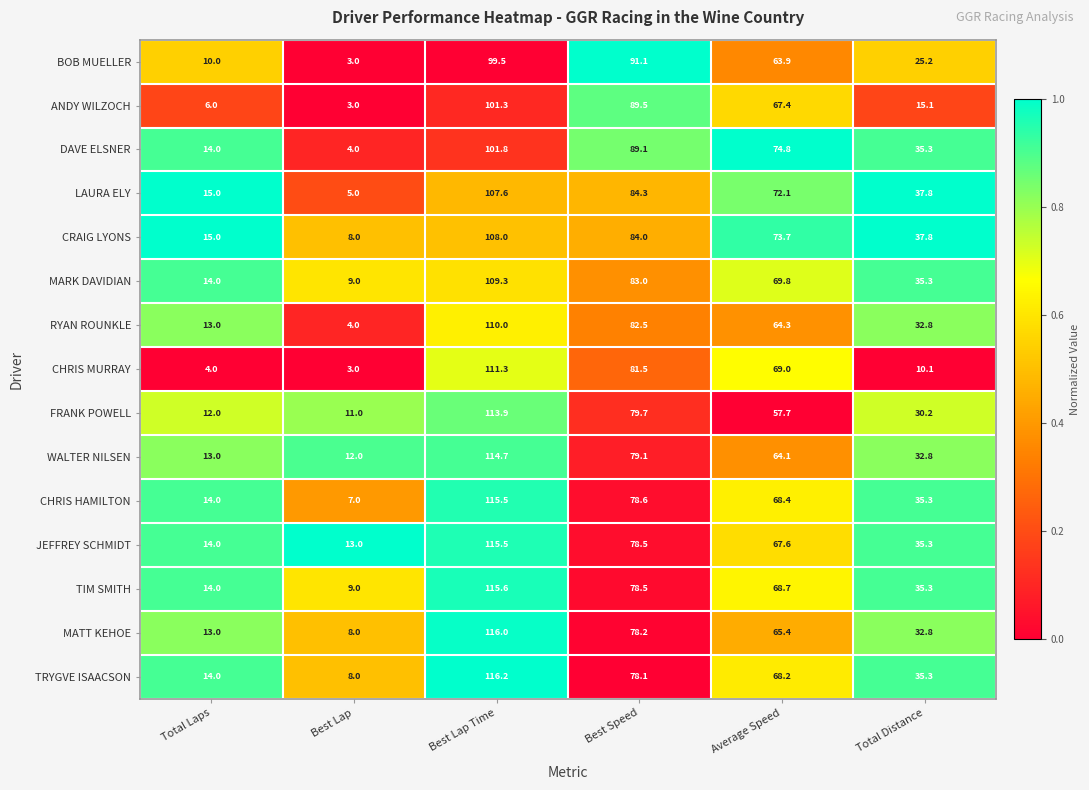

Is the value of ANDY WILZOCH at Total Laps greater than the value of CHRIS MURRAY at Average Speed?

No